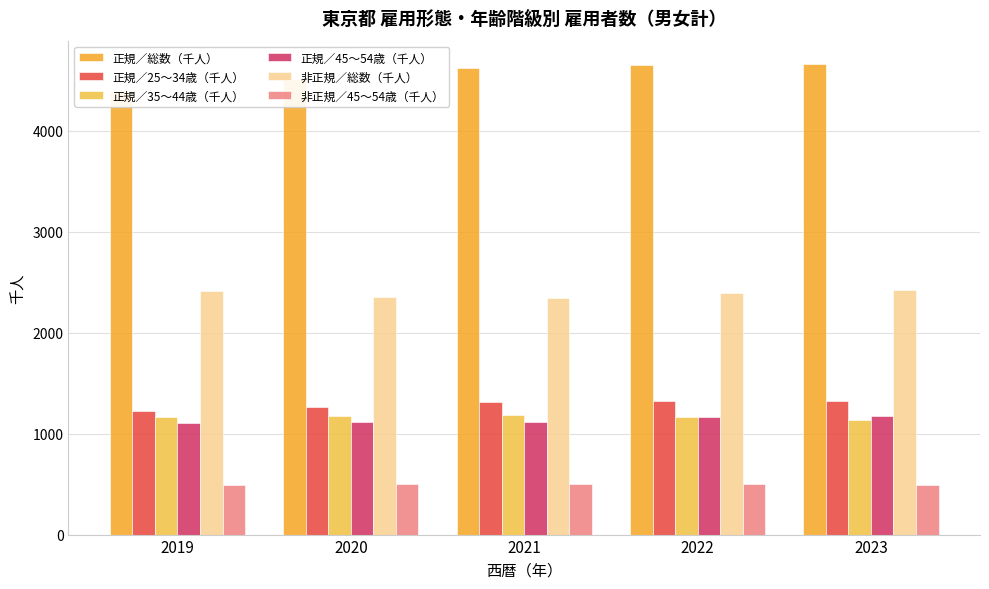

Are the bars grouped side by side (vs. stacked)?

Yes